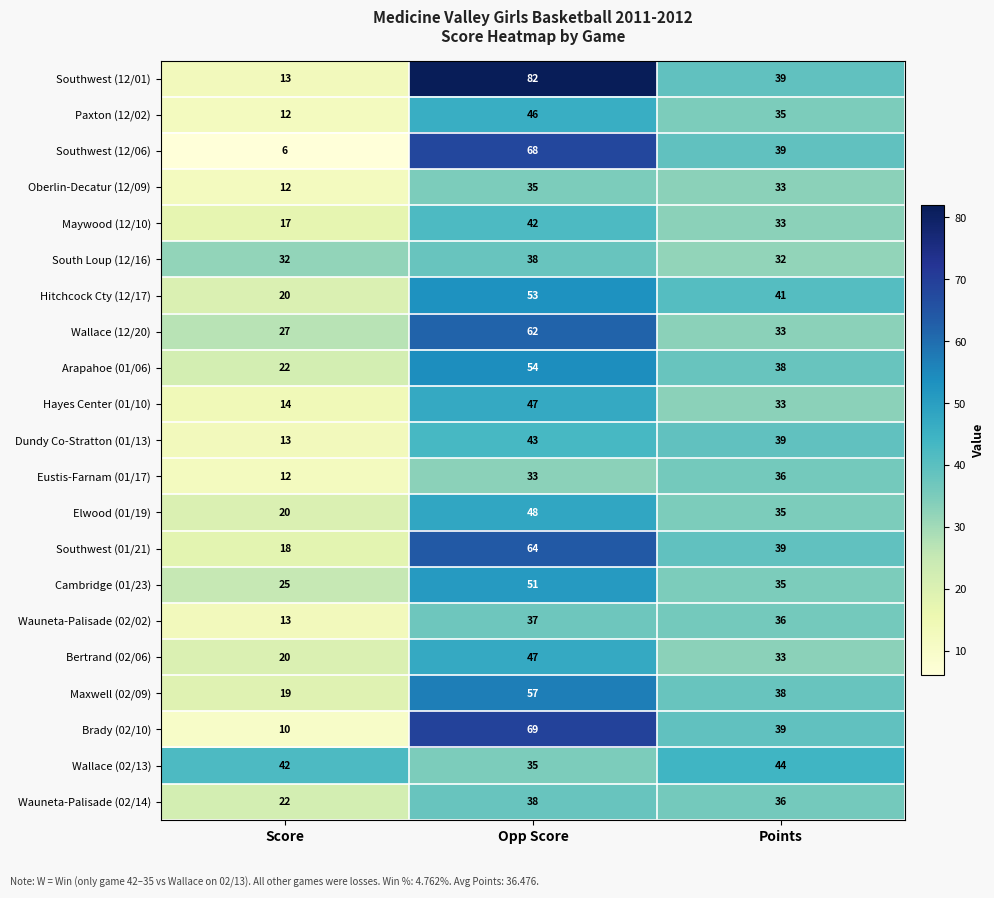

Where does the Wauneta-Palisade (02/02) series first go above 36?

Opp Score